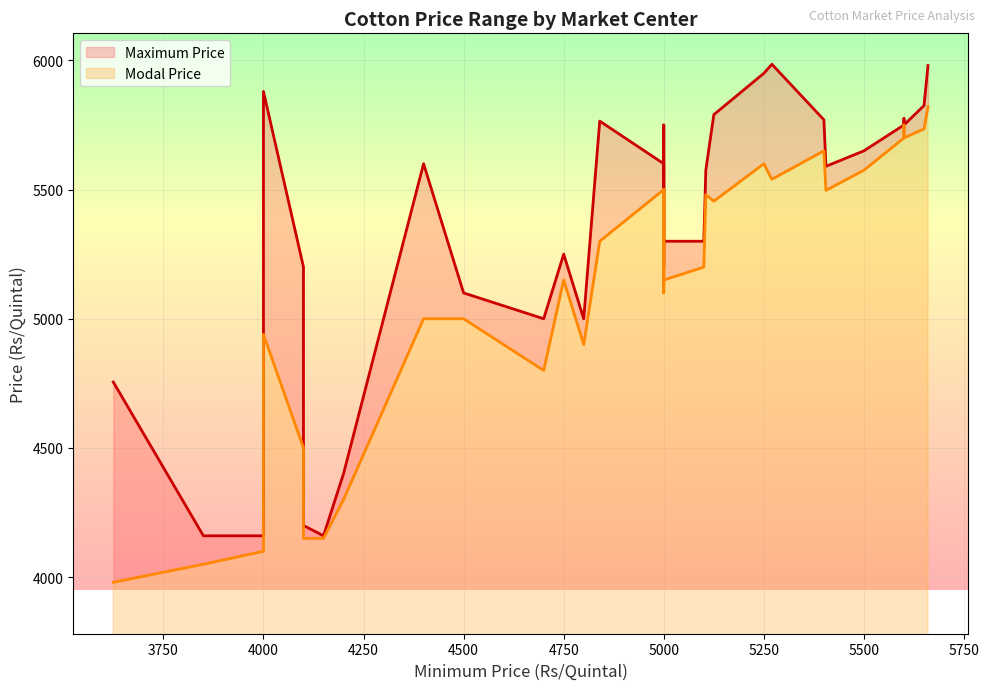

Rank the series by their average value, from highest to lowest.

Maximum Price, Modal Price